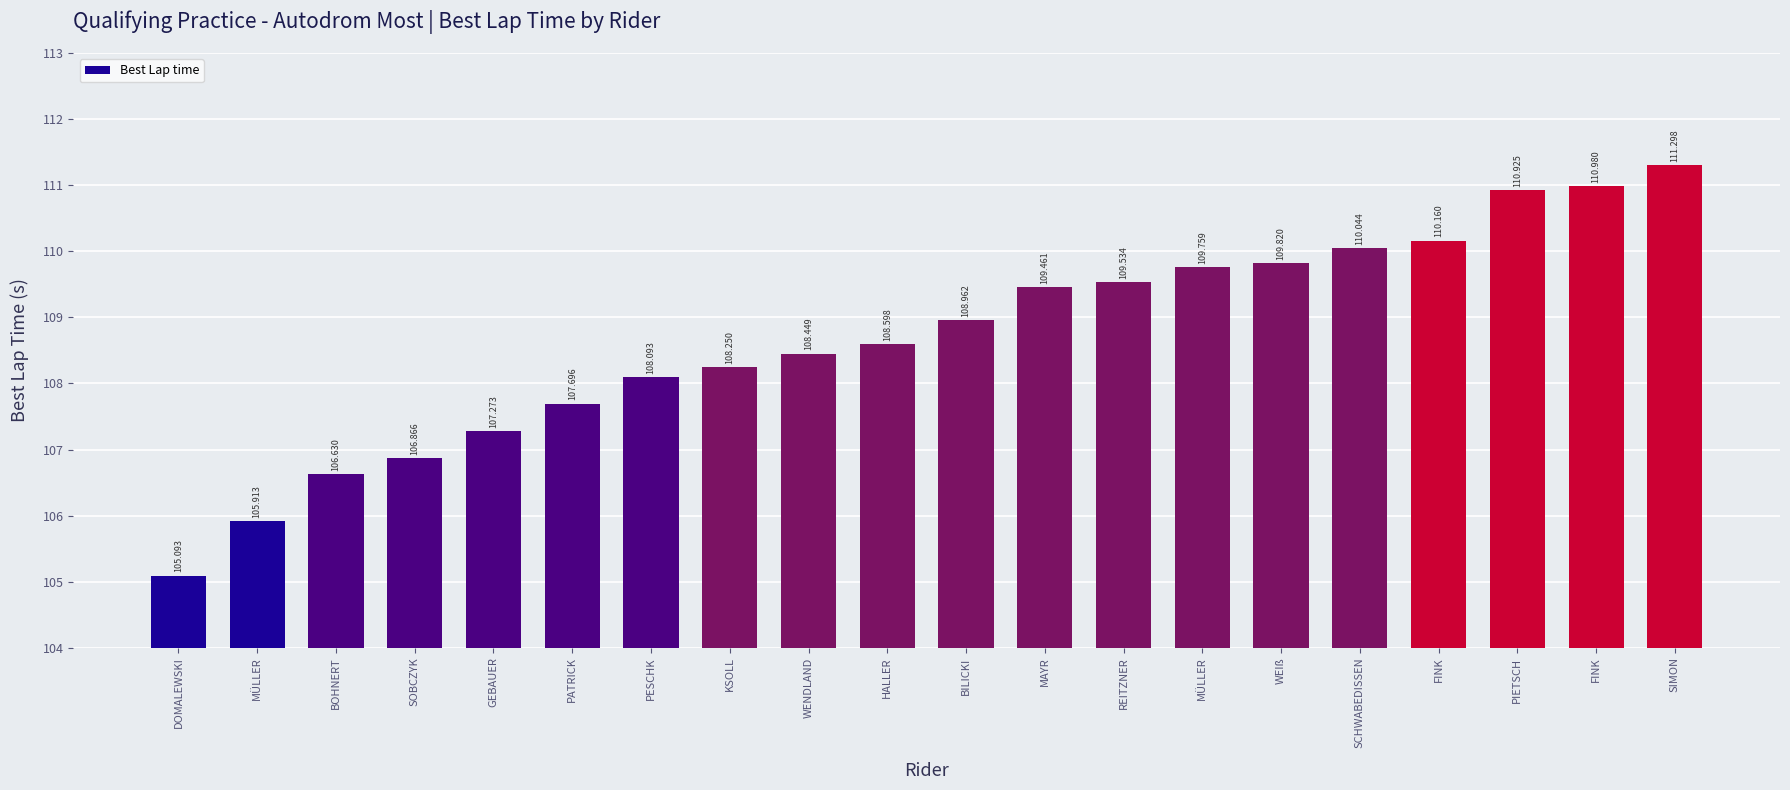

List the labels in order of value, smallest first.

DOMALEWSKI, MÜLLER, BOHNERT, SOBCZYK, GEBAUER, PATRICK, PESCHK, KSOLL, WENDLAND, HALLER, BILICKI, MAYR, REITZNER, MÜLLER, WEIß, SCHWABEDISSEN, FINK, PIETSCH, FINK, SIMON